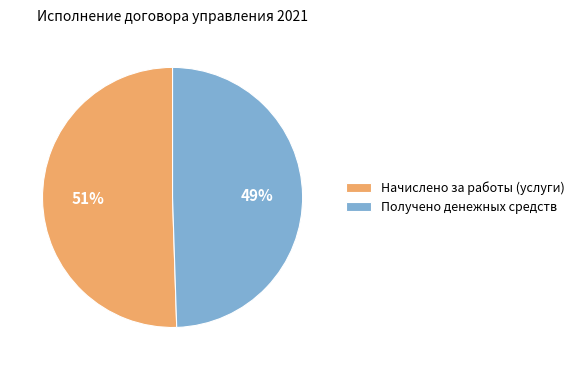

To the nearest percent, what is the average slice percentage?

50%